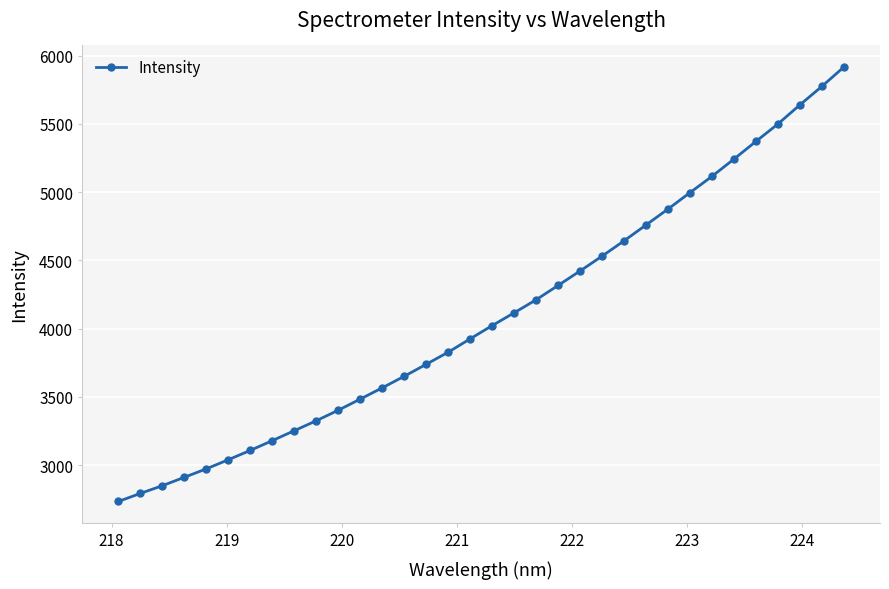

What is the greatest value displayed?

5916.4